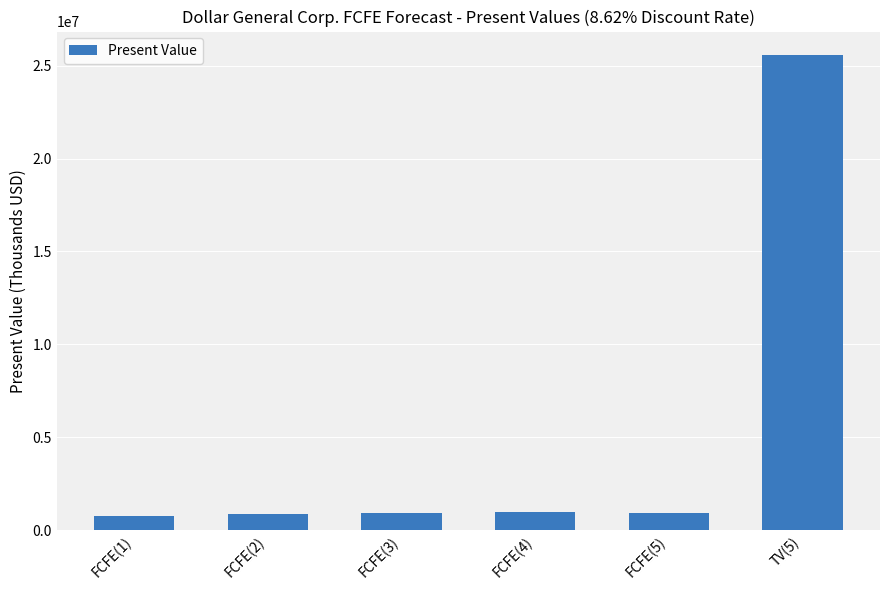

Which has a higher value, FCFE(4) or TV(5)?

TV(5)